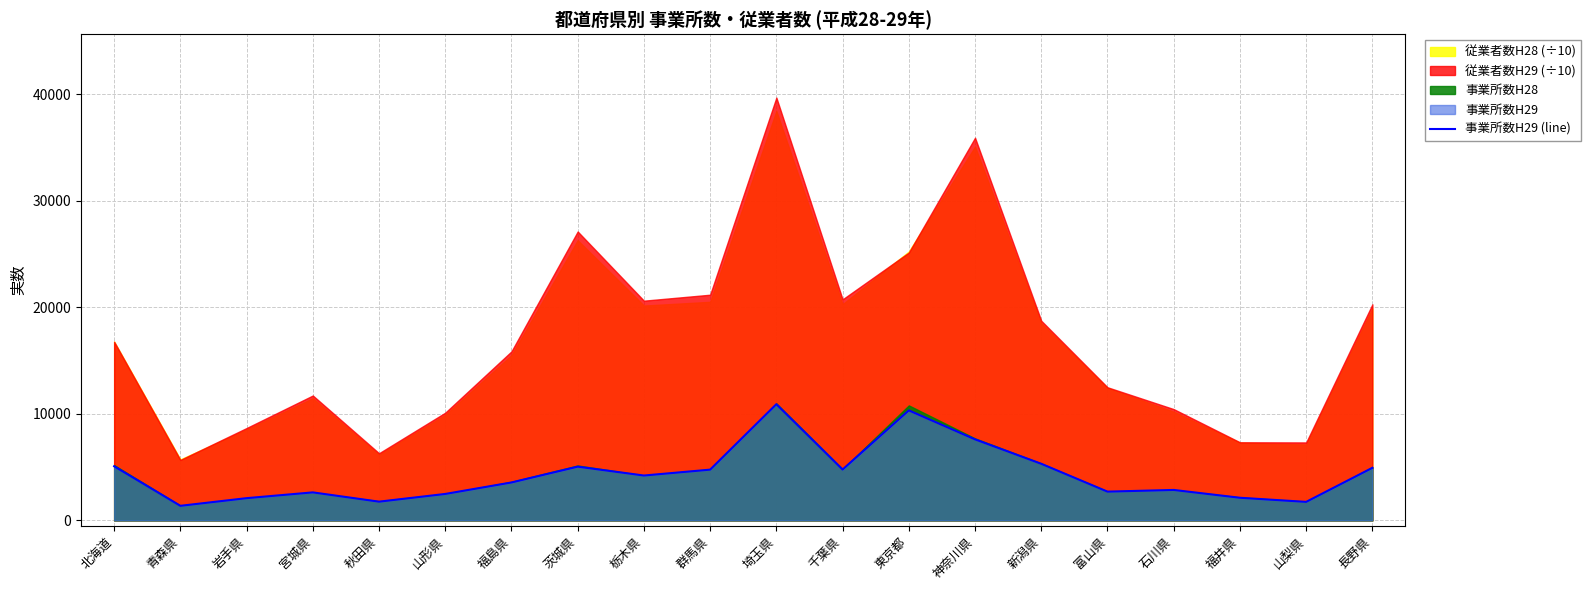

What is the sum of the values at 茨城県 and 神奈川県?

12647